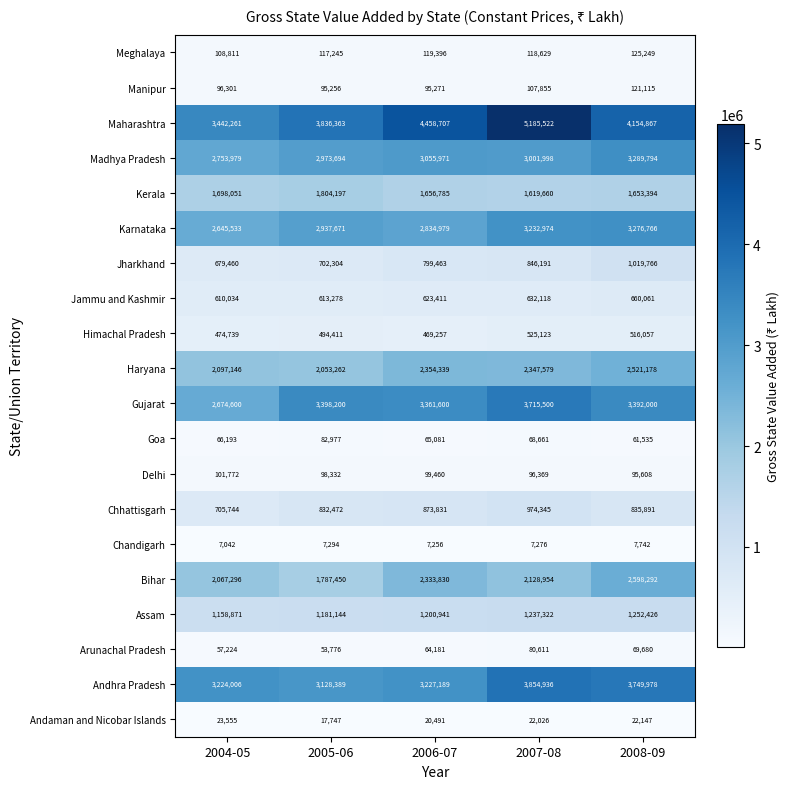

The value of Jammu and Kashmir at 2004-05 is 322270. True or false?

False